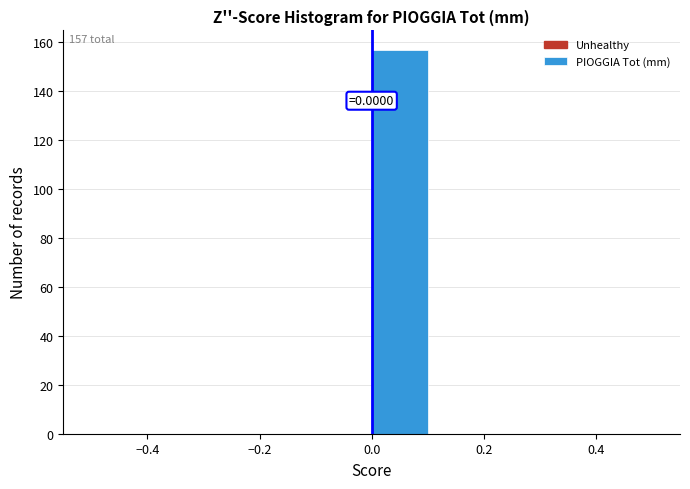

Over which range of the x-axis is the bar tallest?

0.0 to 0.1